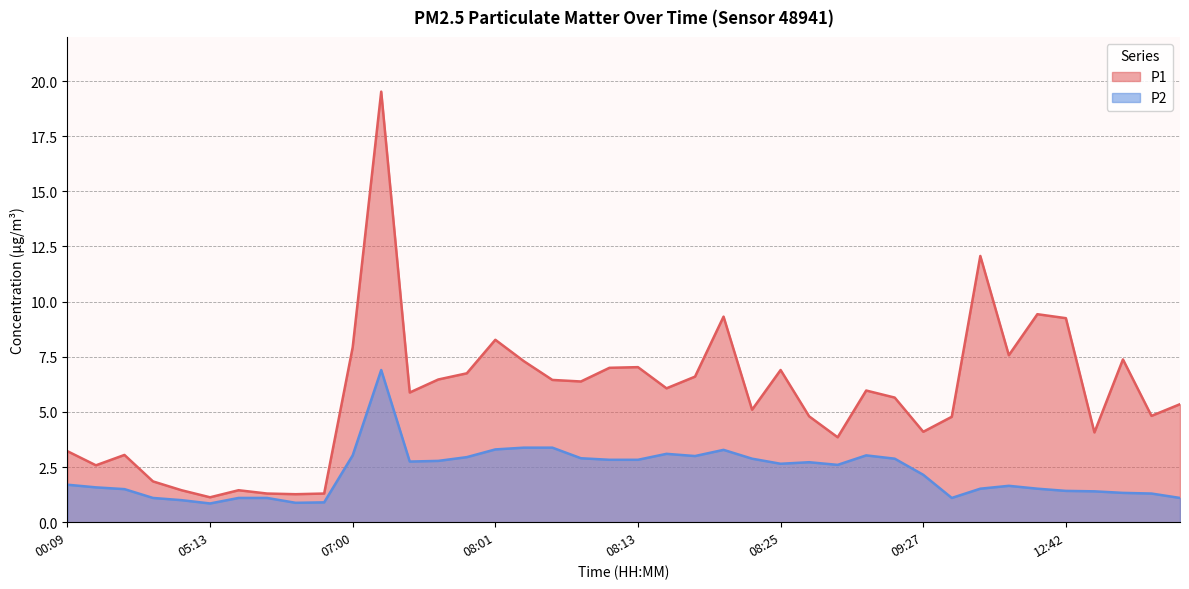

True or false: P2 and P1 cross at least once.

False